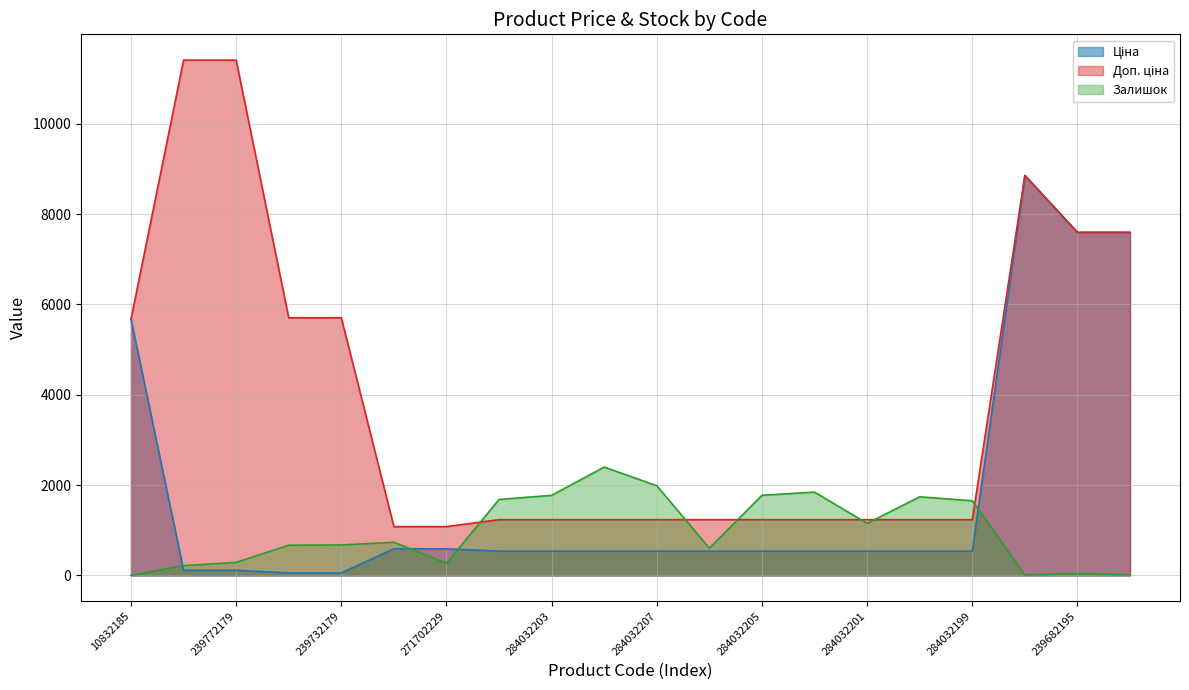

Which category has the lowest value across all series?

10832185